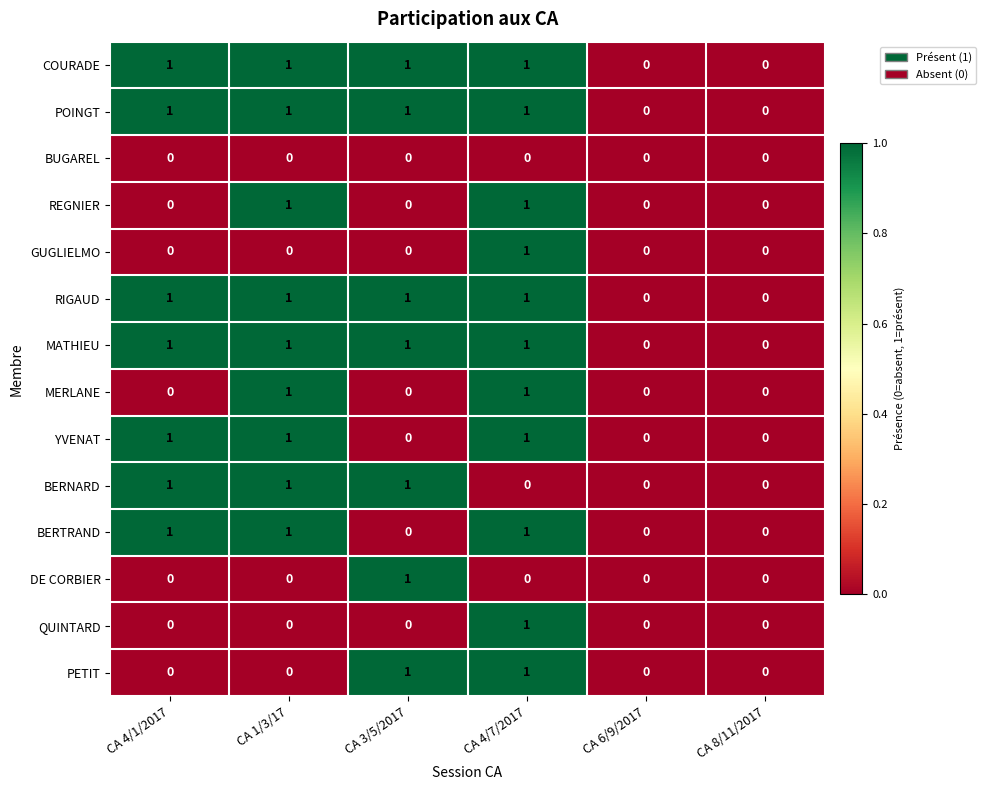

How many categories are shown in the chart?

6